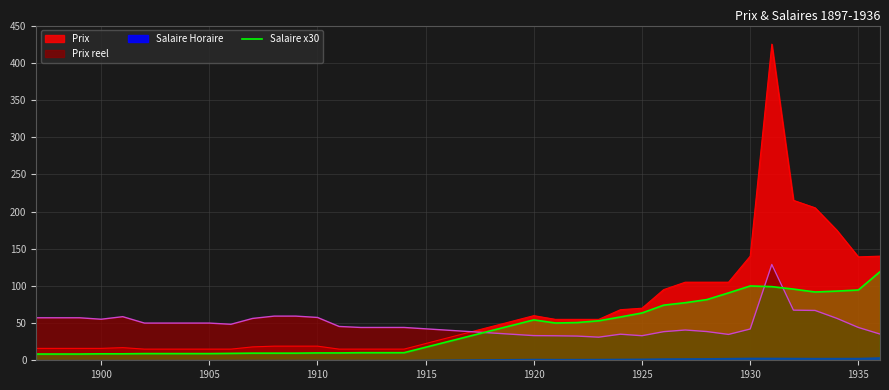

True or false: Prix has a value of 15.0 at 1905.

True